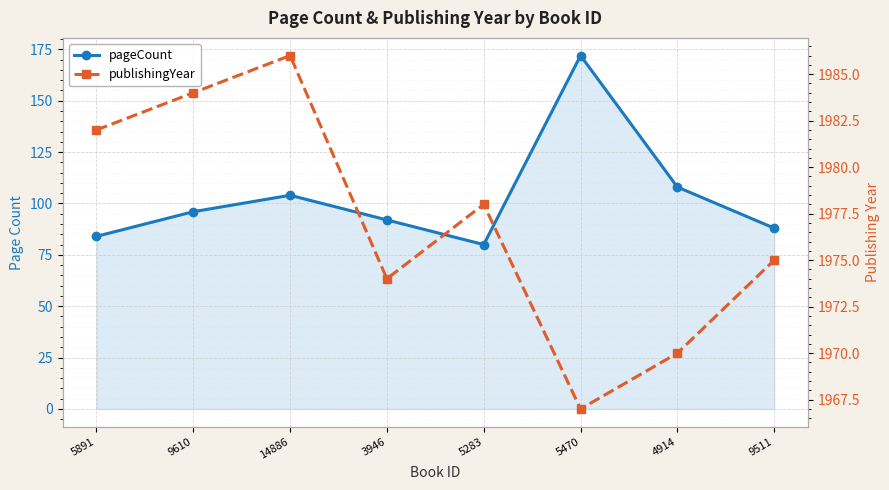

Which series has the largest total across all categories?

publishingYear